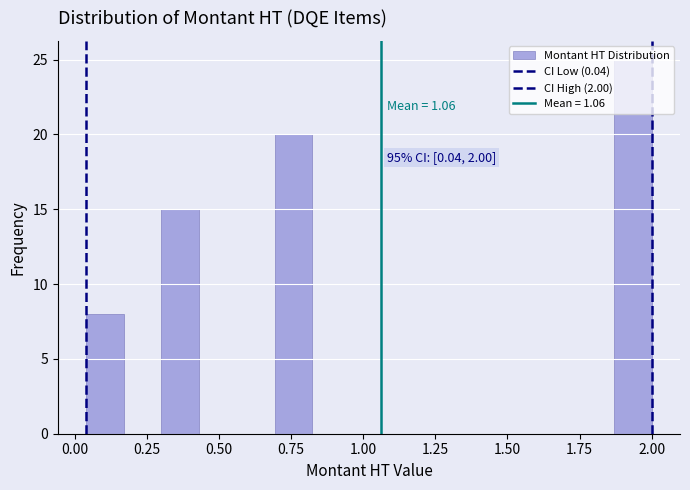

Read against the x-axis, roughly where is the centre of the tallest bar?

1.95